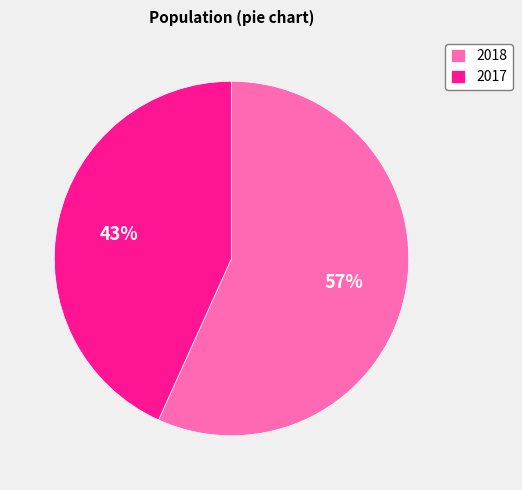

Count the number of slices in the pie.

2